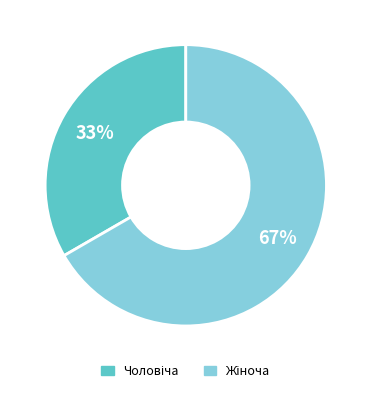

To the nearest percent, what is the average slice percentage?

50%